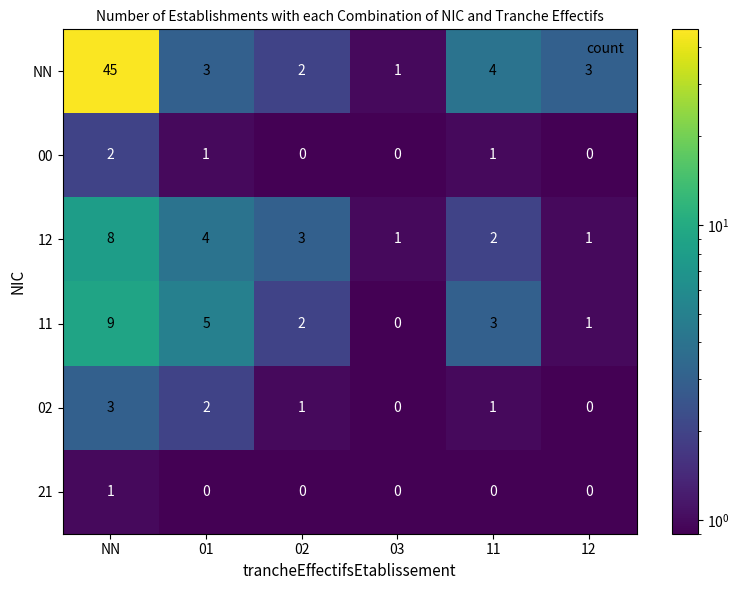

Which series has the largest total across all categories?

NN